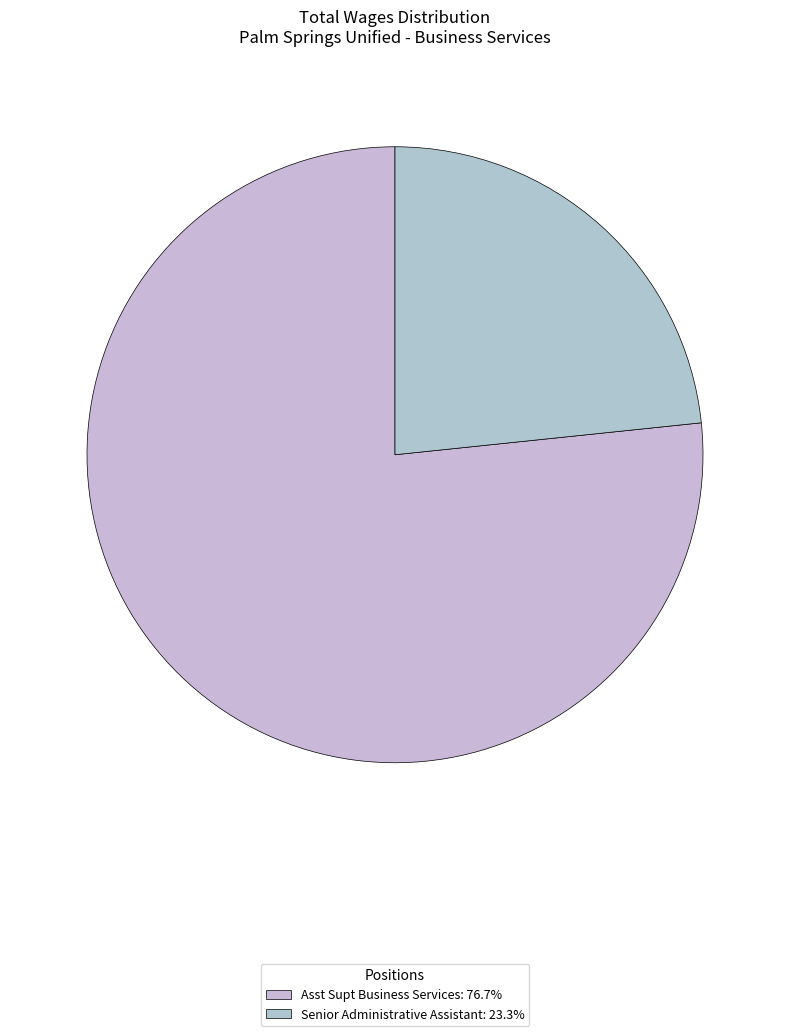

What is the smallest slice in the pie chart?

Senior Administrative Assistant